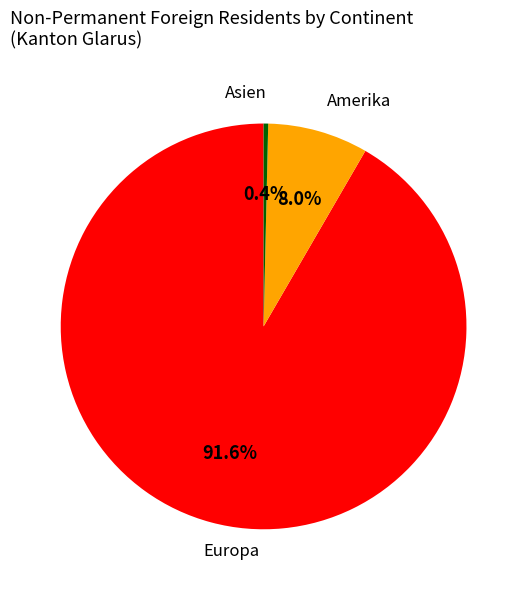

Which slice is the smallest?

Asien